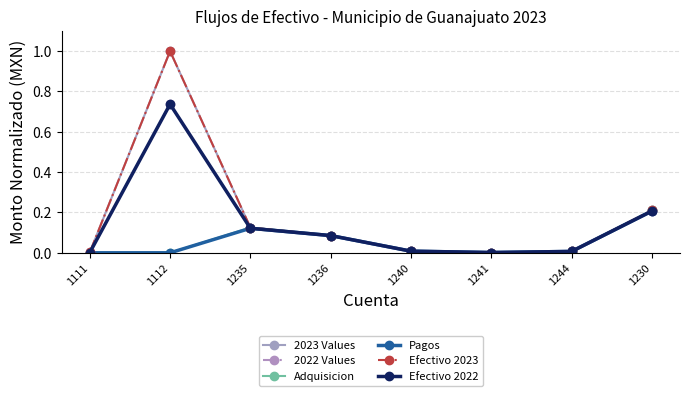

Does the chart have visible grid lines?

Yes